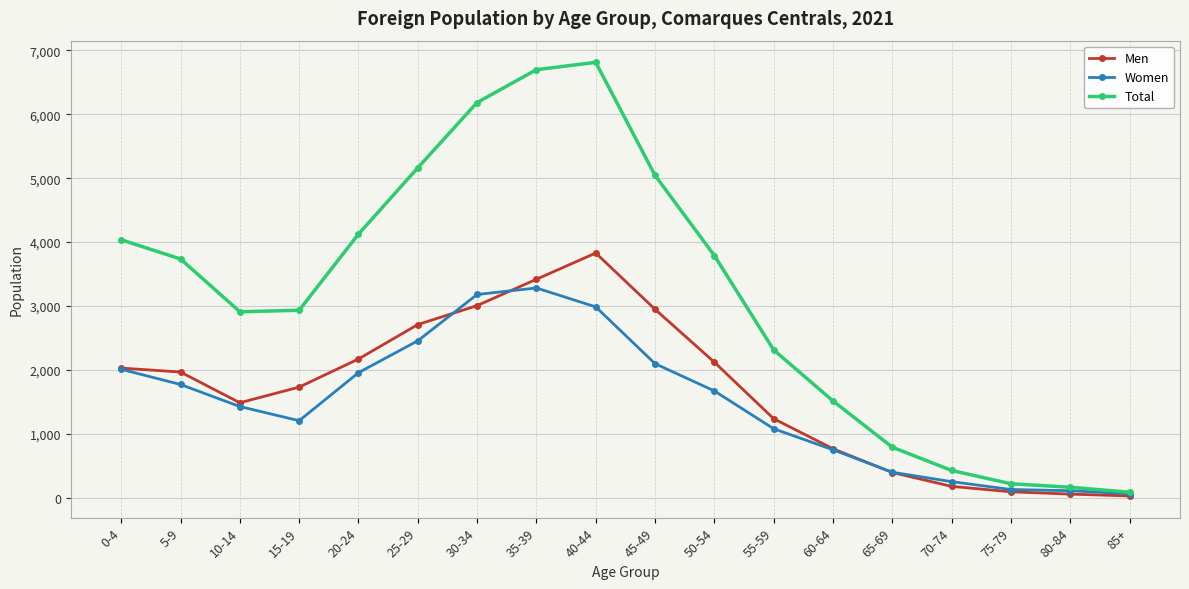

What is the difference between the highest and lowest values at 80-84?

107